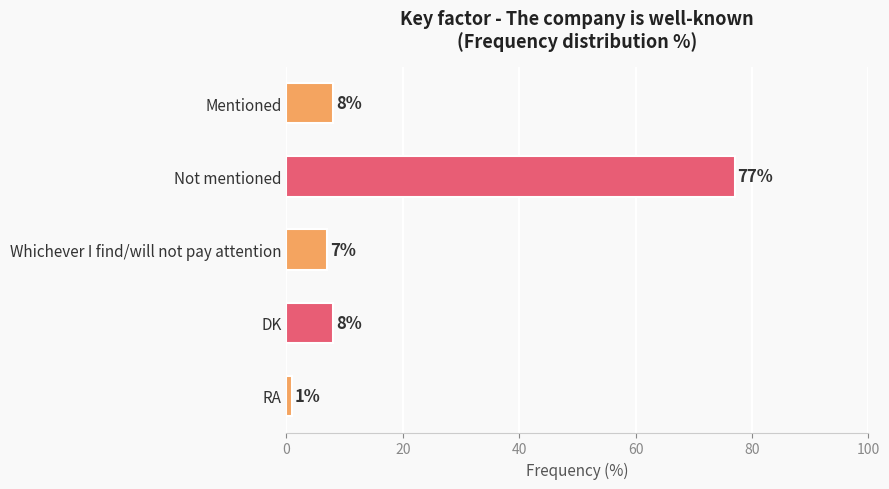

What is the value of the 1st bar from the top?

8